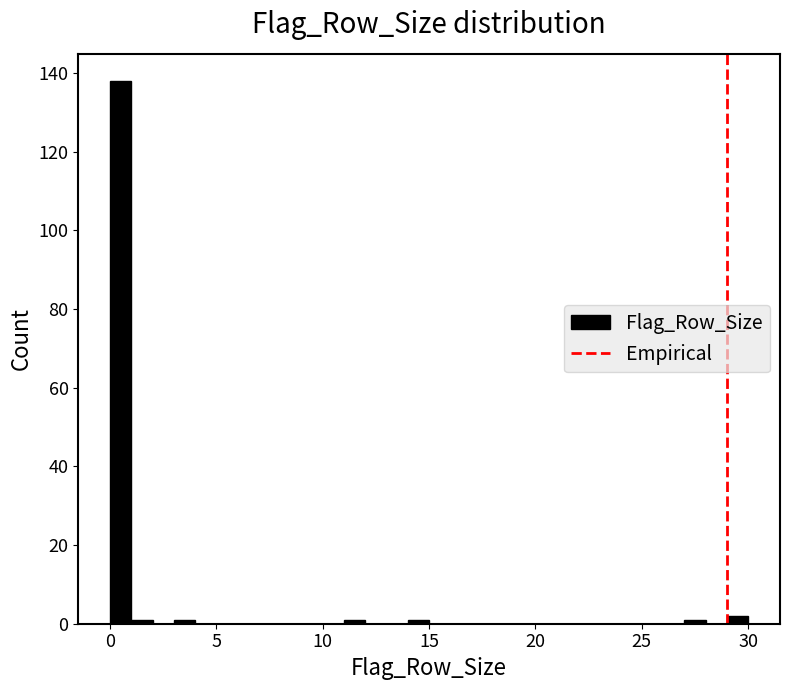

Around what value on the x-axis is the tallest bar? Give the approximate position of its centre, as read against the axis.

0.5